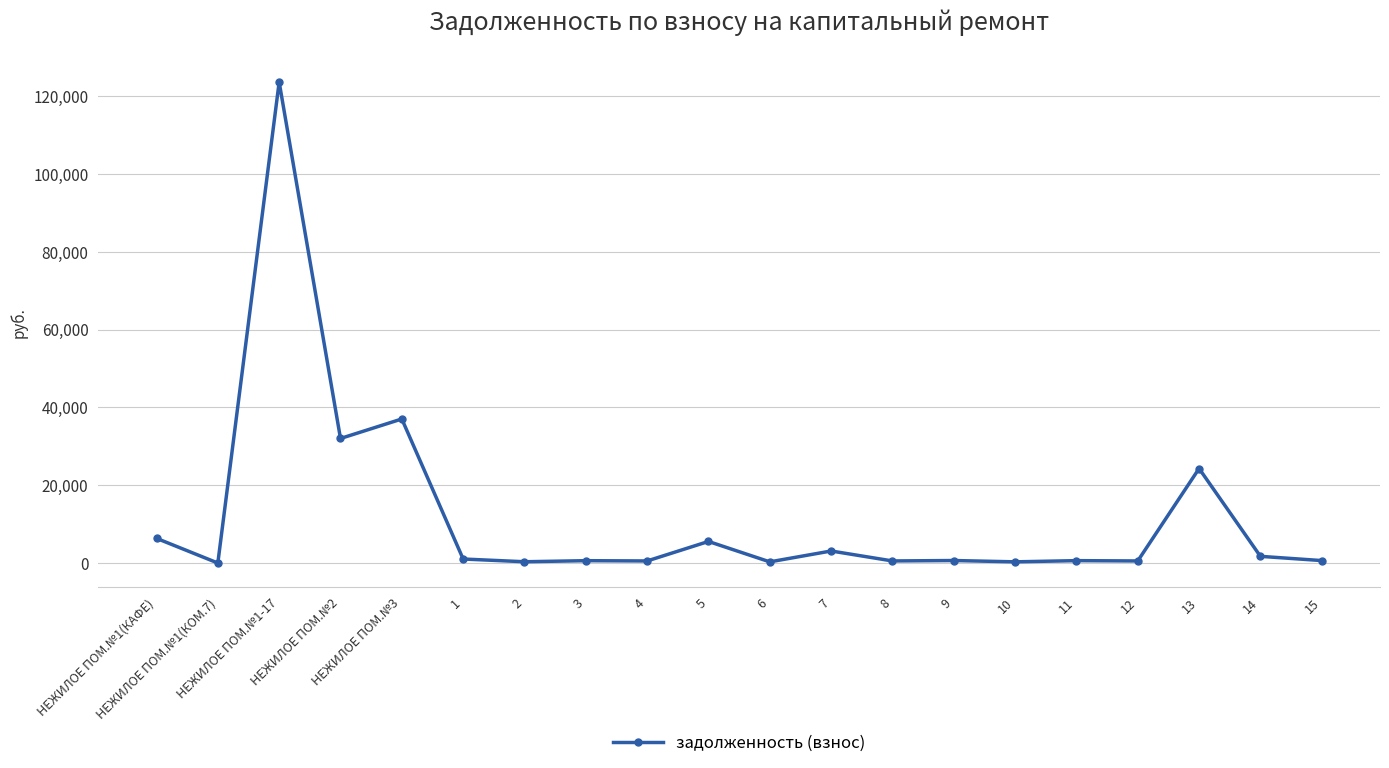

The chart shows a value of 854.9 at 12. True or false?

False